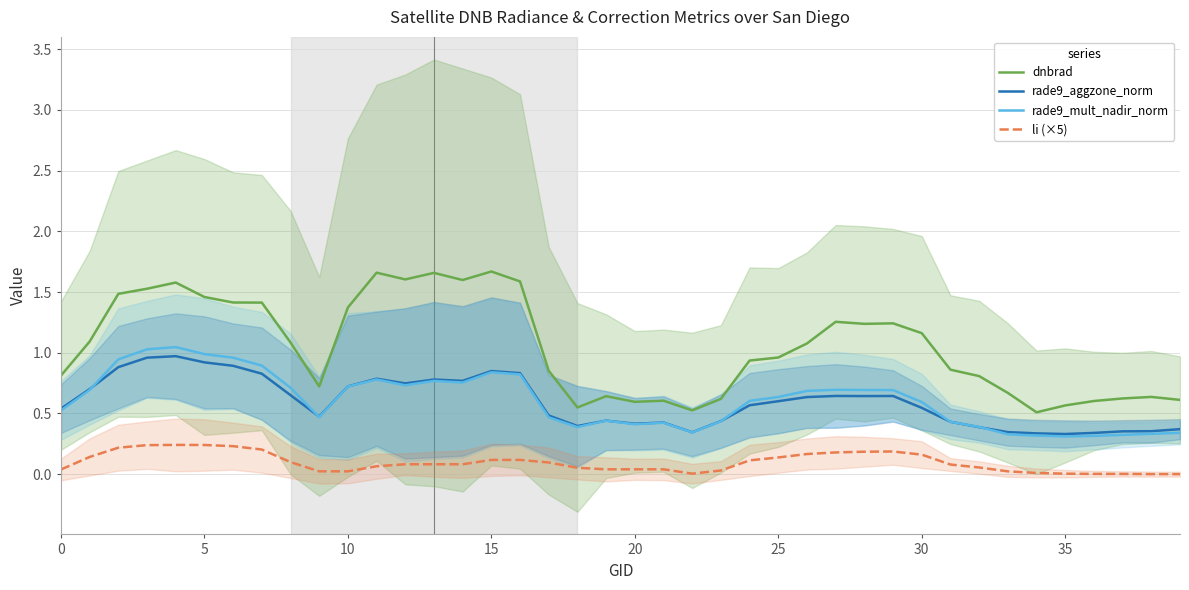

Is it true that rade9_mult_nadir_norm equals 0.9 at 30?

False